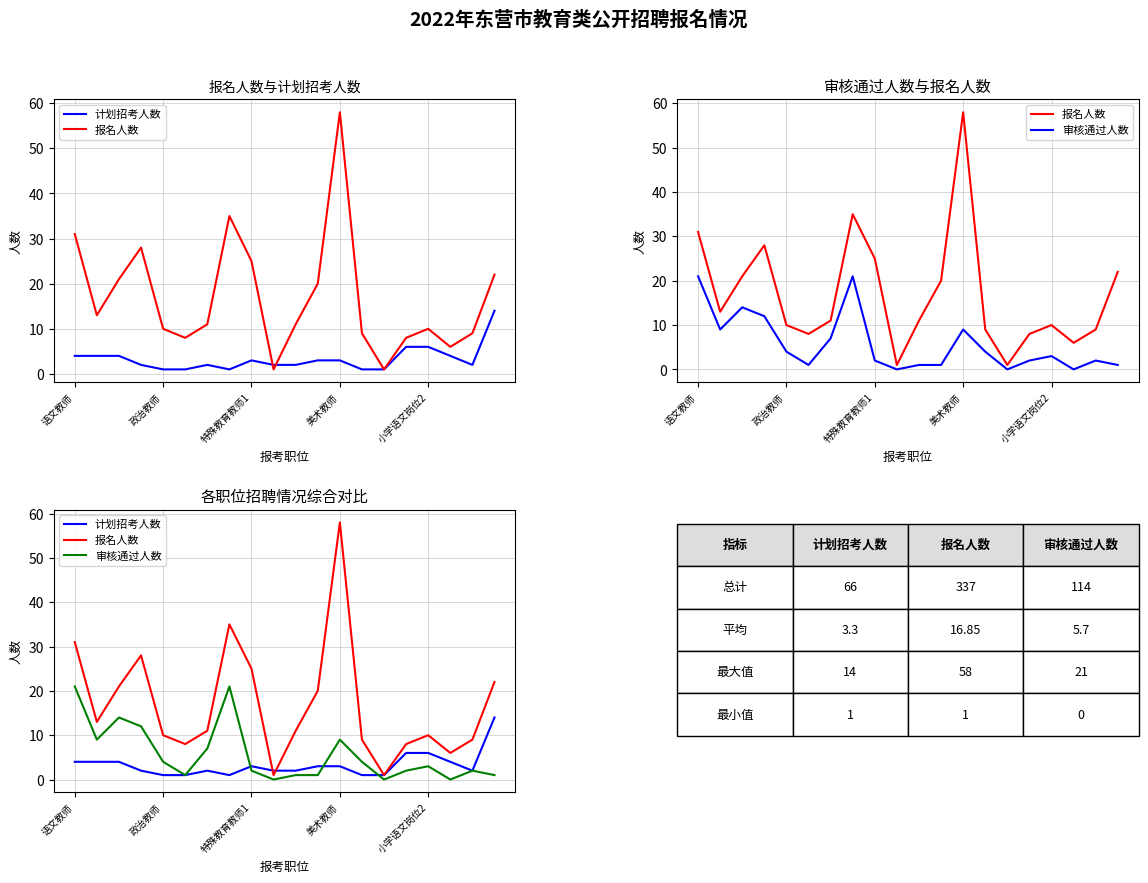

True or false: 审核通过人数 has a value of 0 at 17.

True